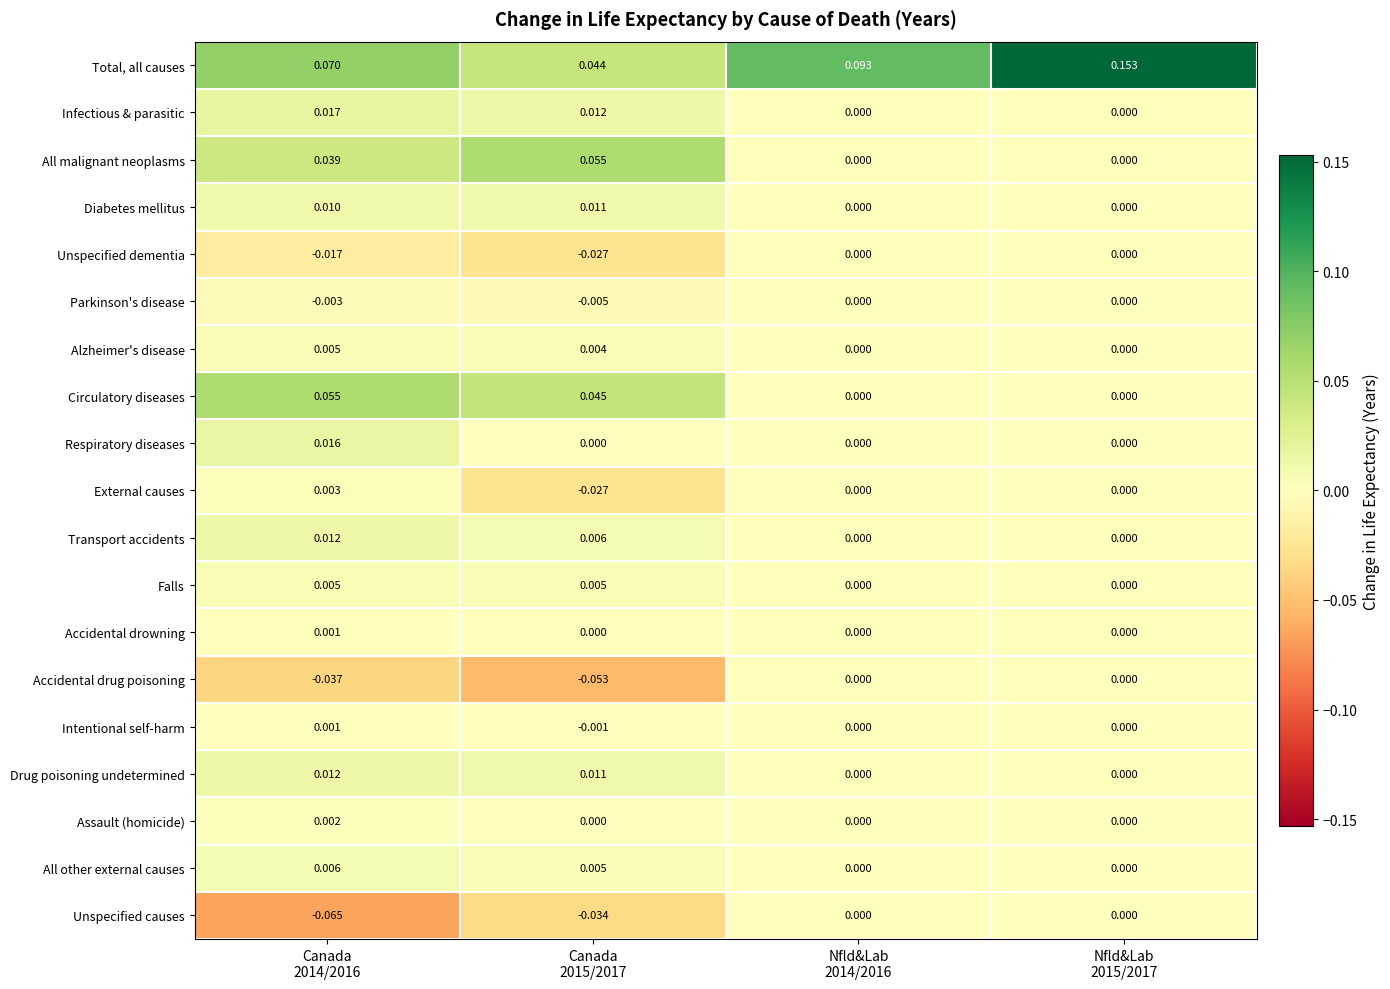

Which series has the largest total across all categories?

Total, all causes